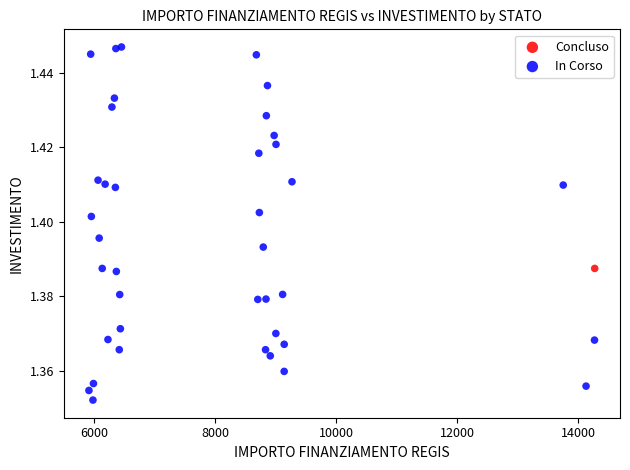

What are all the series names shown in the legend?

Concluso, In Corso